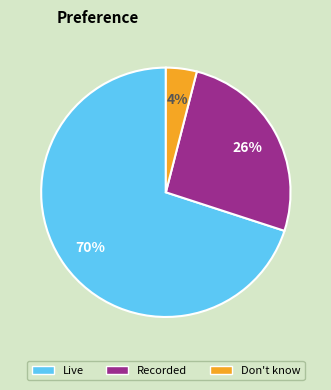

To the nearest percent, what is the average slice percentage?

33%